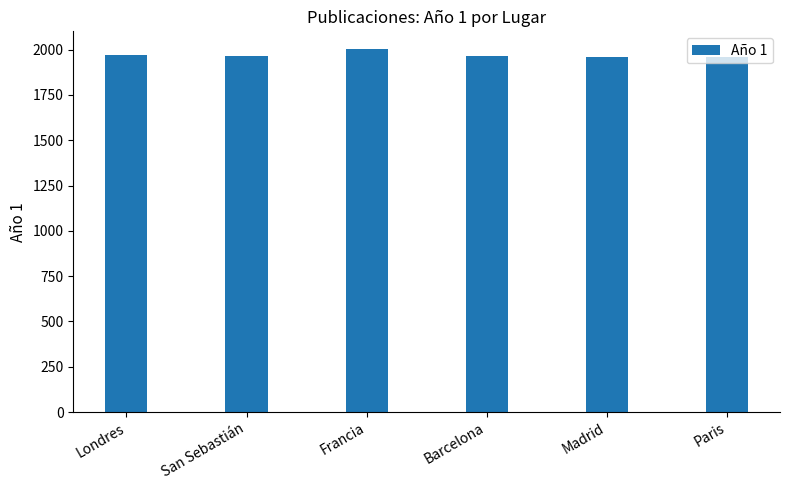

True or false: the data shows 2957 at San Sebastián.

False